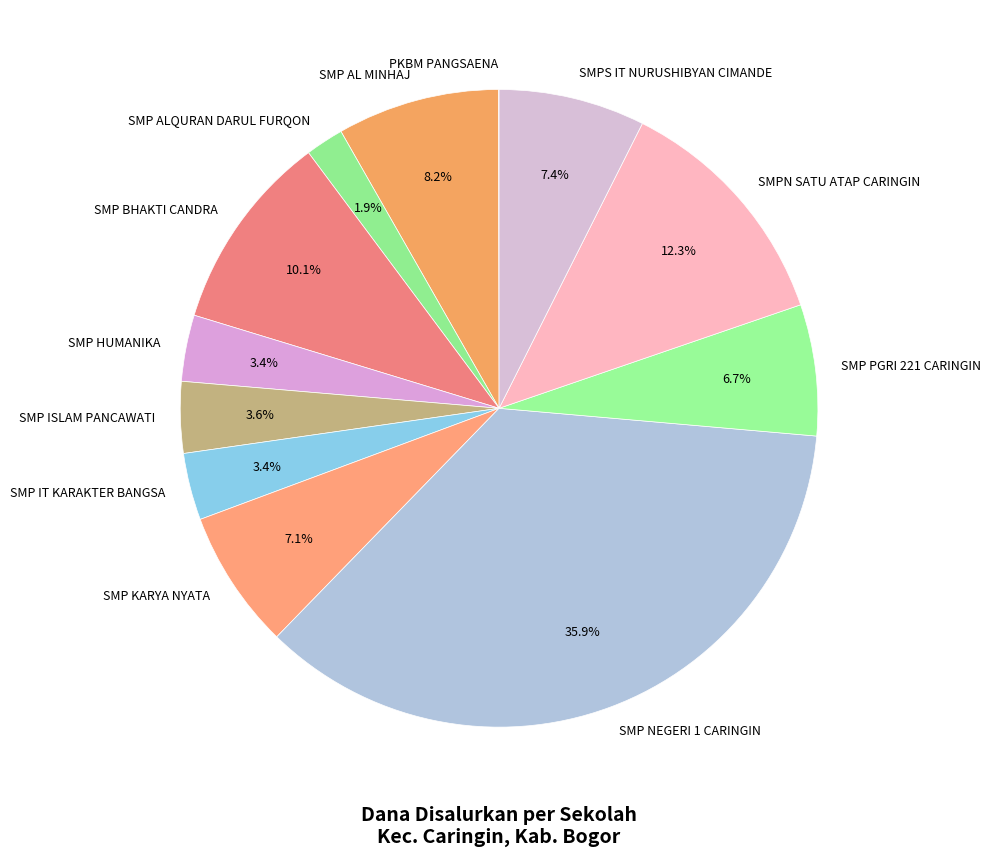

Which category has the biggest portion of the pie?

SMP NEGERI 1 CARINGIN